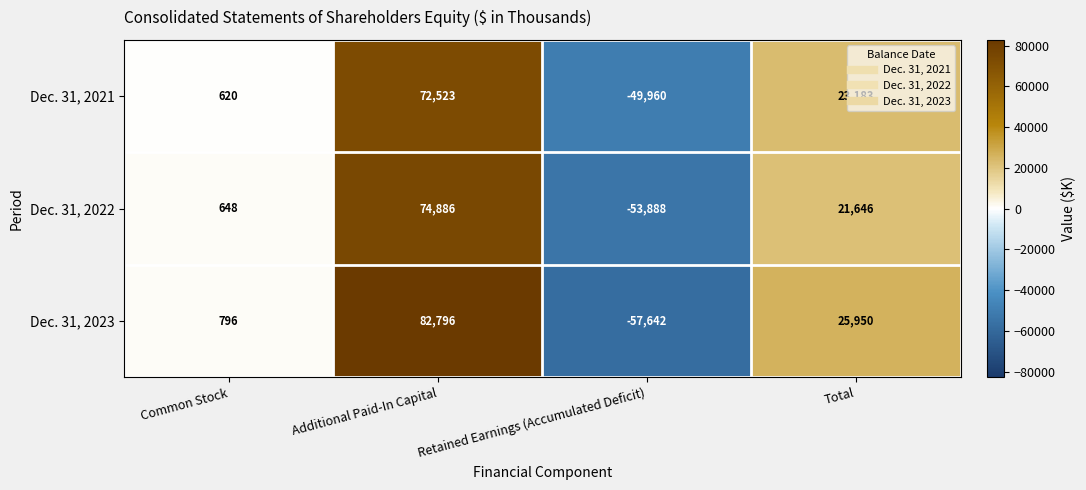

Between Common Stock and Additional Paid-In Capital, which series saw the biggest shift?

Dec. 31, 2023